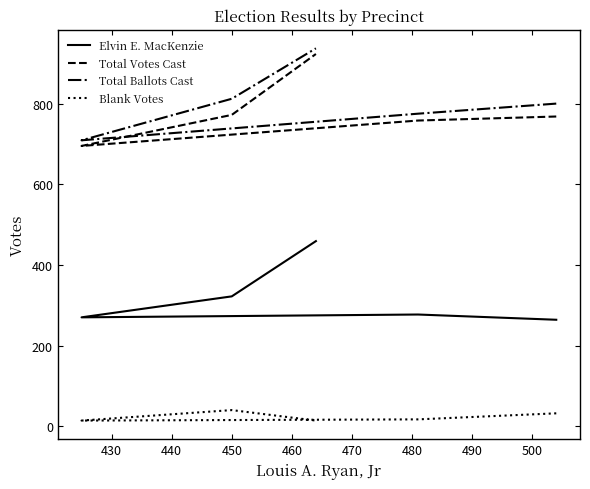

At how many categories does at least one series exceed 650?

5